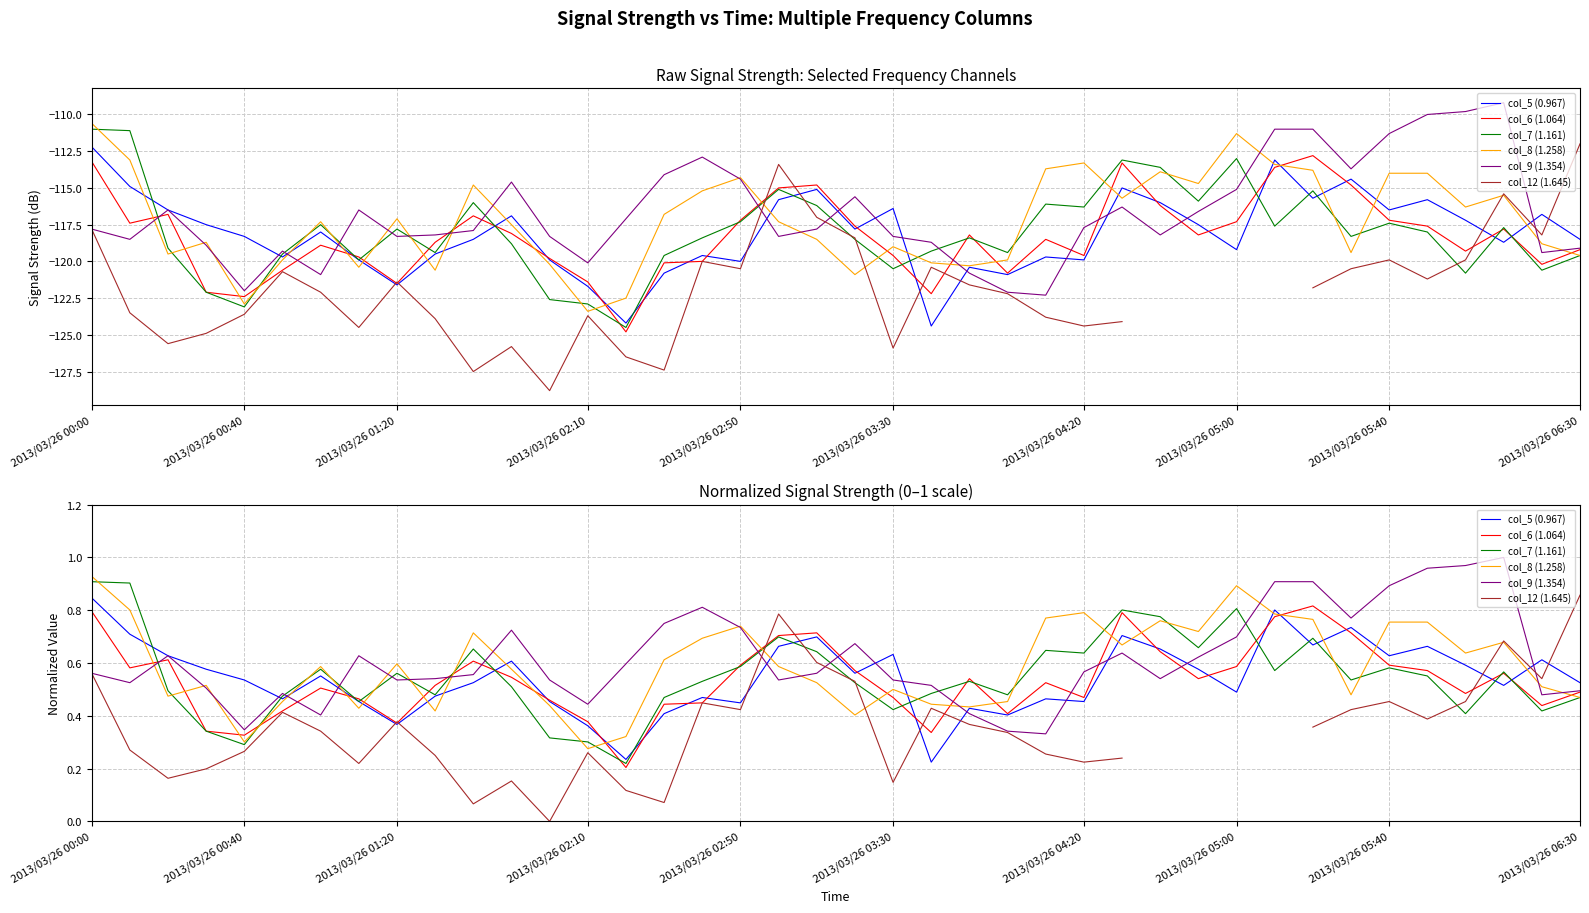

What is the value of the col_6 (1.064) point at the 18th from the left?

0.6